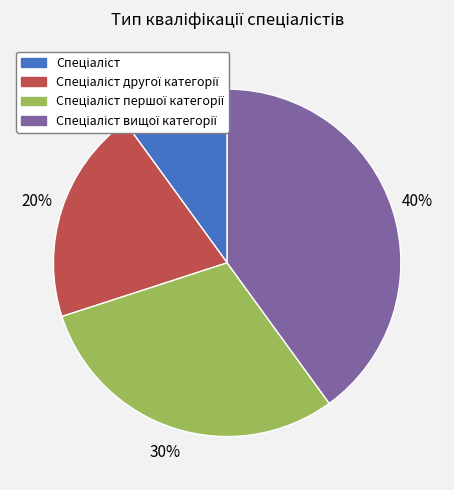

Is there any slice that represents more than half of the pie?

No